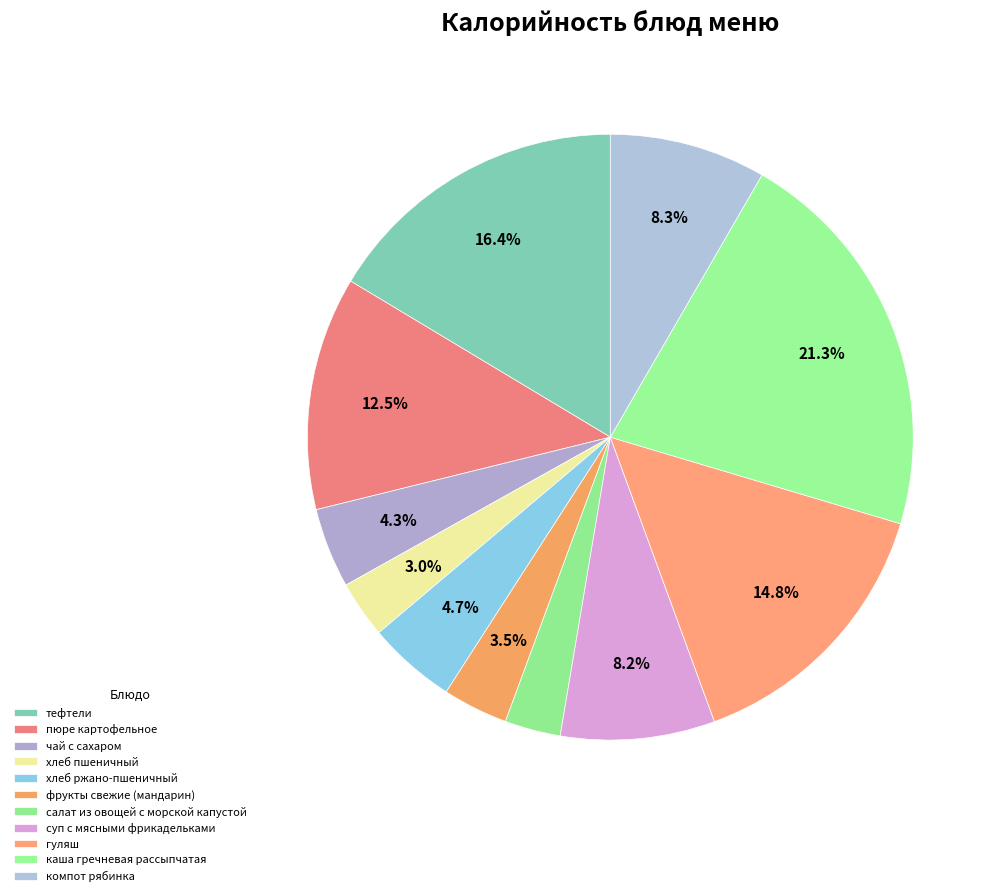

Is it true that суп с мясными фрикадельками is 8% of the pie?

True